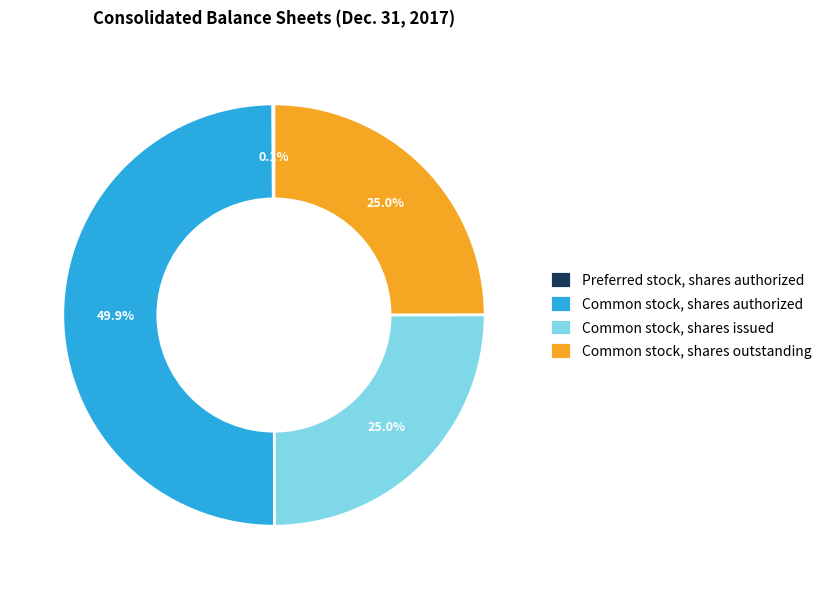

What is the ratio of the value at Common stock, shares outstanding to the value at Common stock, shares issued?

1.0